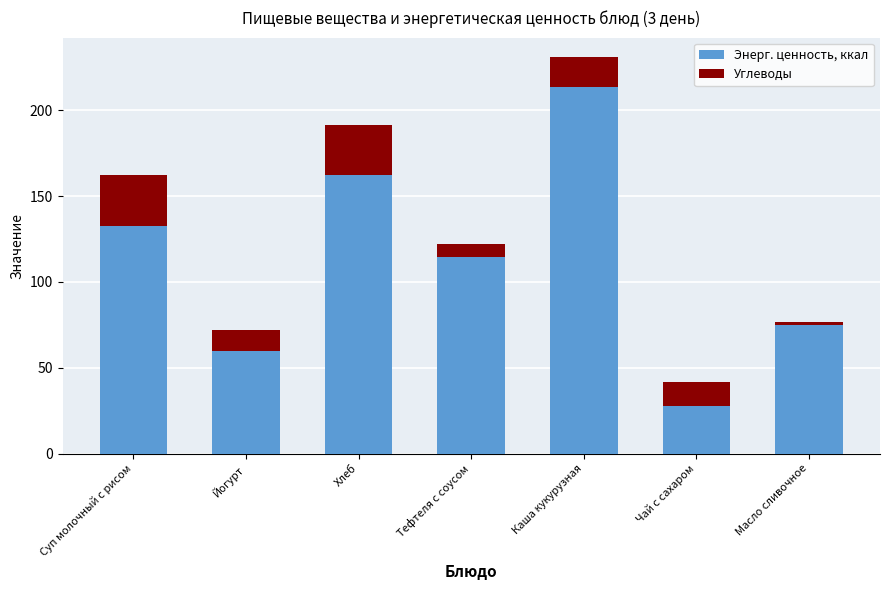

List the labels in order of Энерг. ценность, ккал value, largest first.

Каша кукурузная, Хлеб, Суп молочный с рисом, Тефтеля с соусом, Масло сливочное, Йогурт, Чай с сахаром